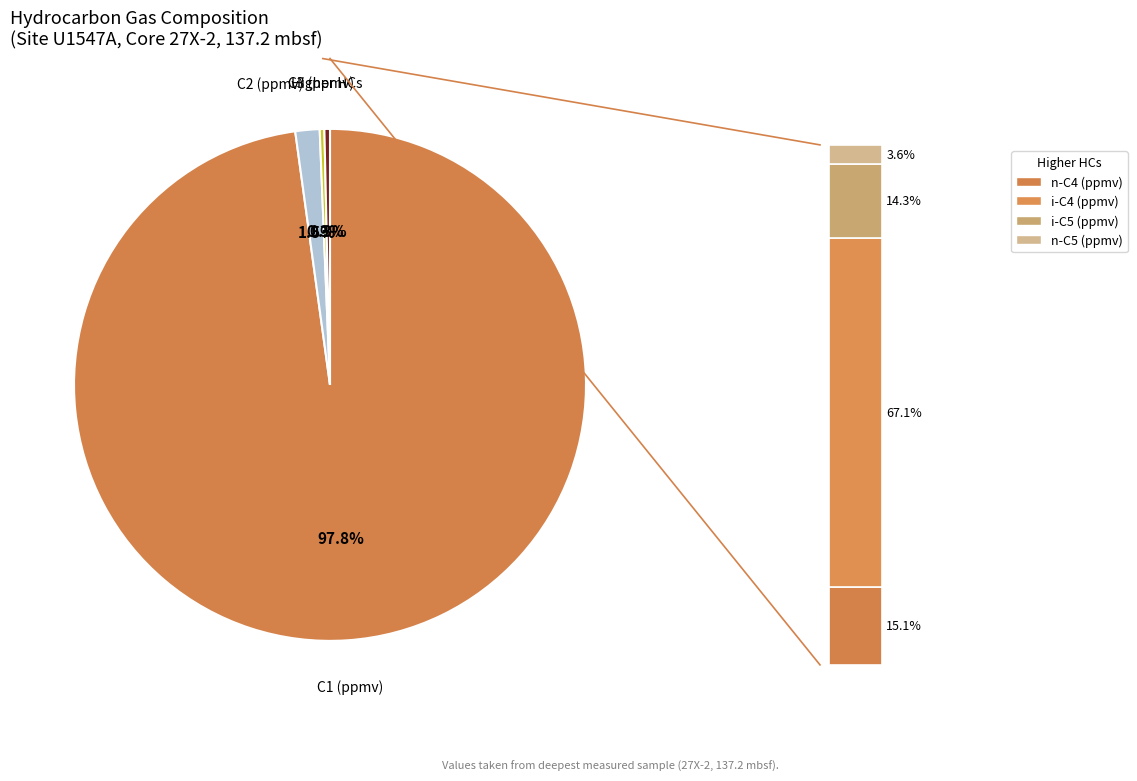

To the nearest percent, what percentage of the pie is C1 (ppmv)?

98%